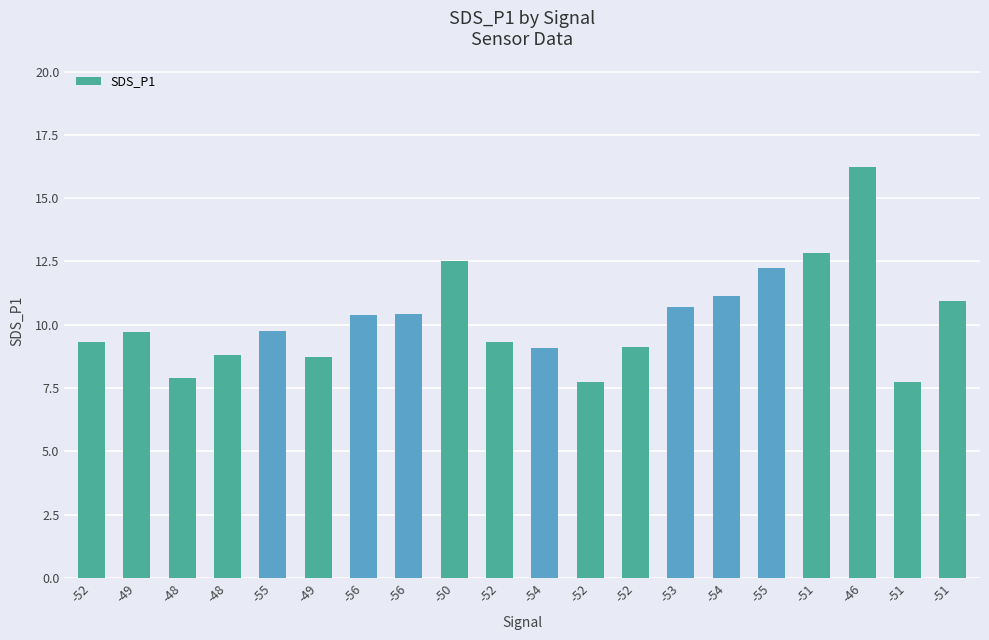

What is the sum of all values?

204.7